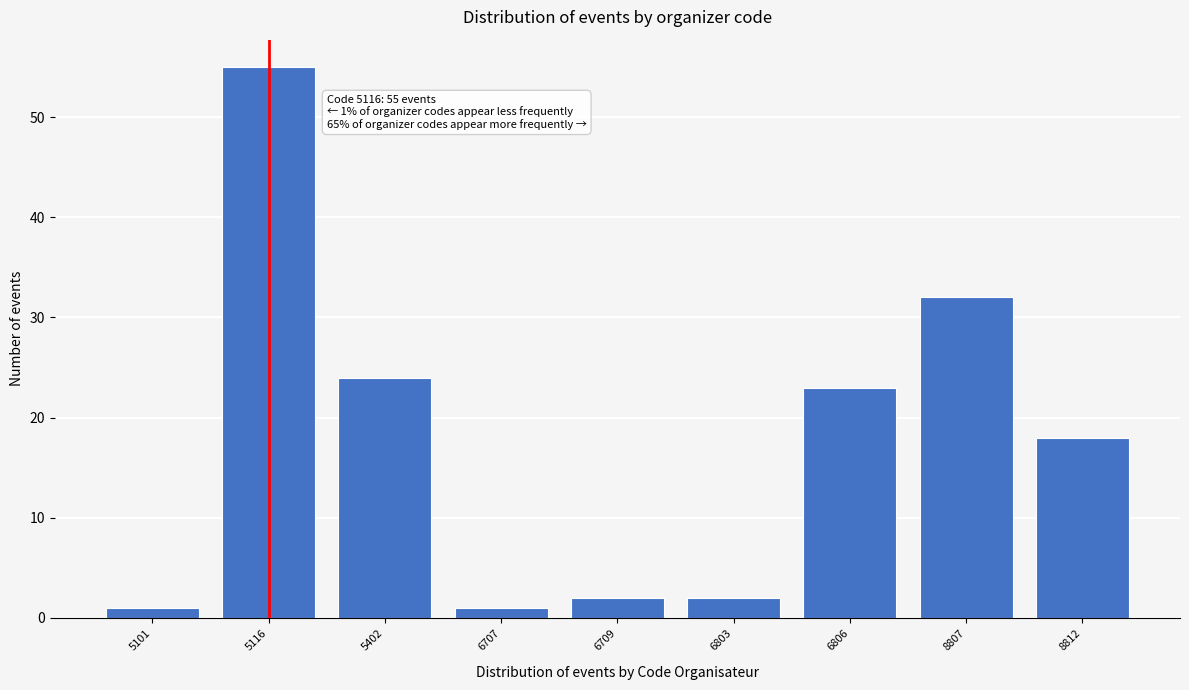

Reading right to left, what are all the values shown in this chart?

8812=18	8807=32	6806=23	6803=2	6709=2	6707=1	5402=24	5116=55	5101=1